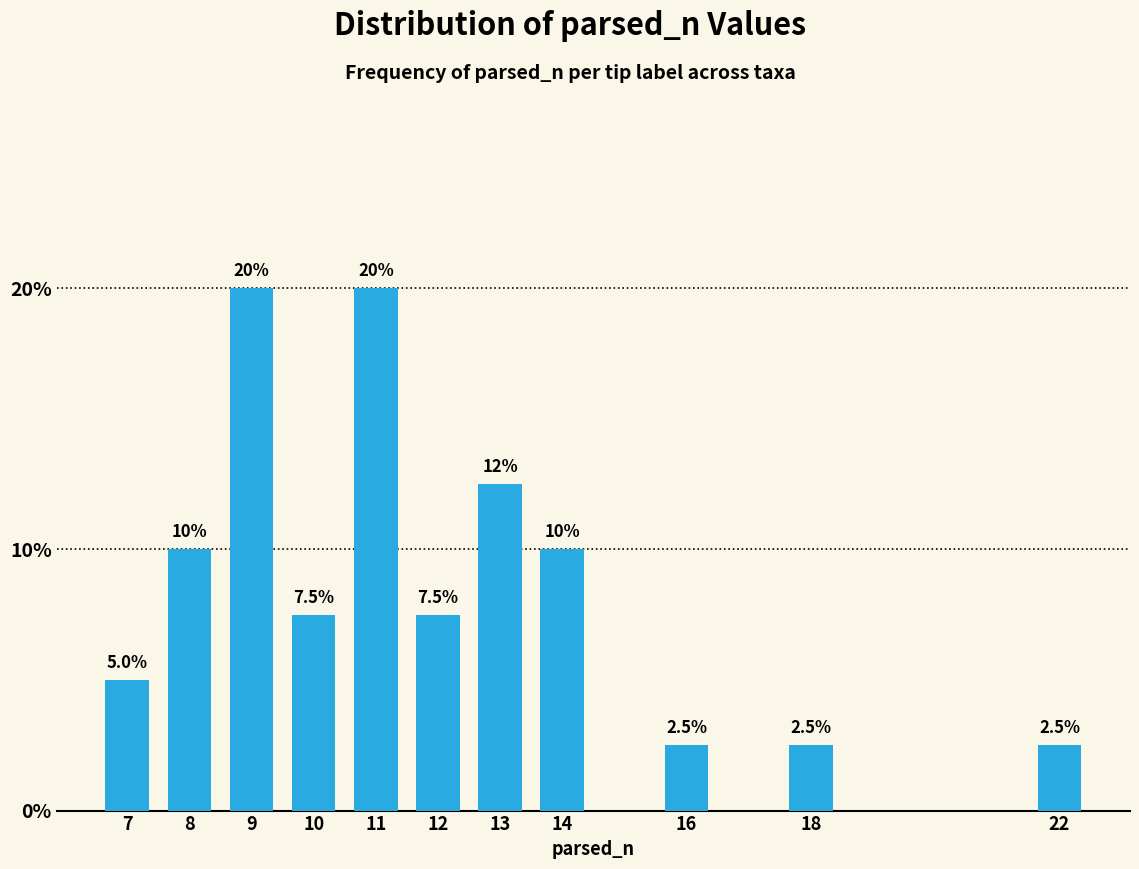

Reading left to right, list all the values displayed in this chart.

7=5.0	8=10.0	9=20.0	10=7.5	11=20.0	12=7.5	13=12.5	14=10.0	16=2.5	18=2.5	22=2.5